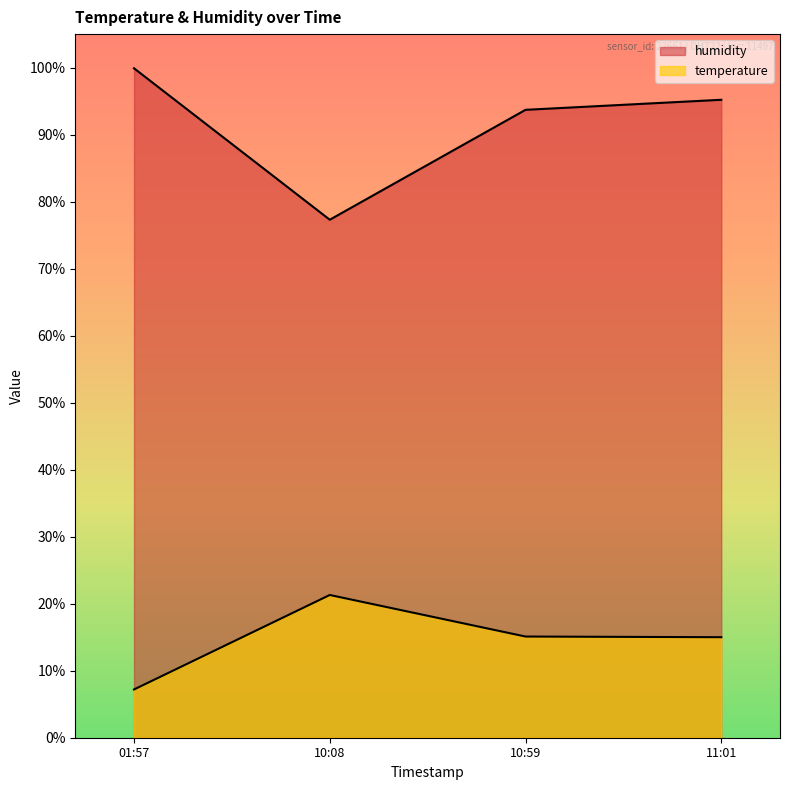

What is the sum of all temperature values?

58.6